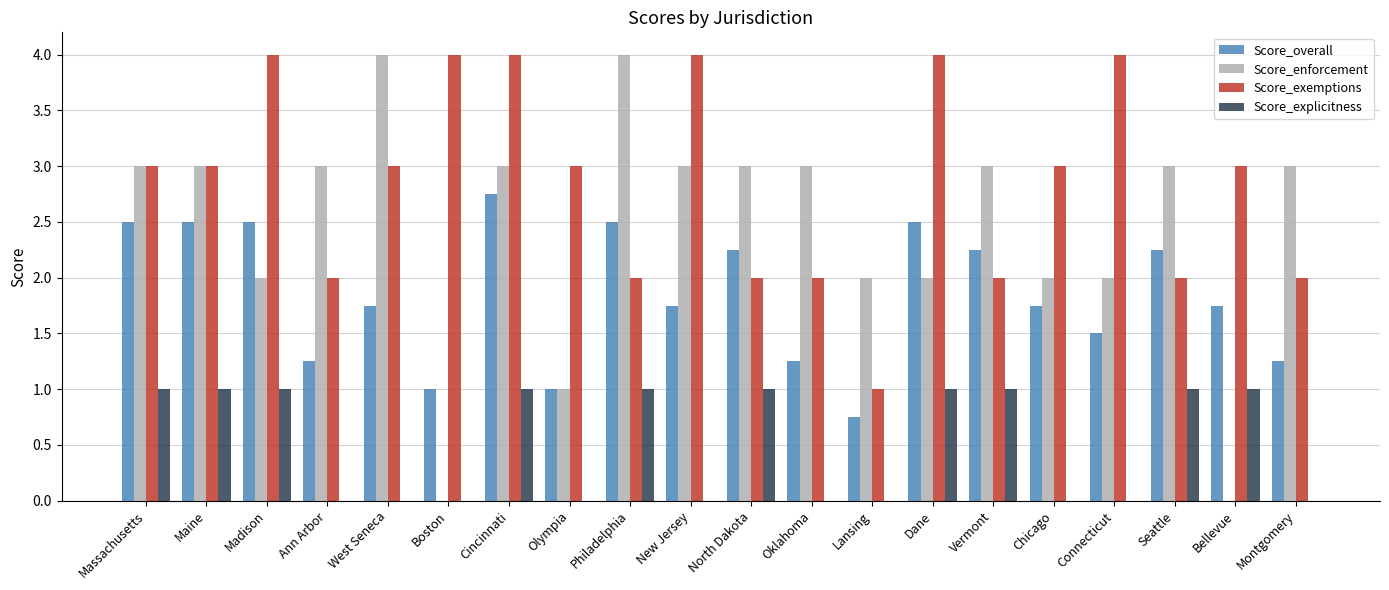

Is it true that Score_enforcement equals -2.3 at Boston?

False